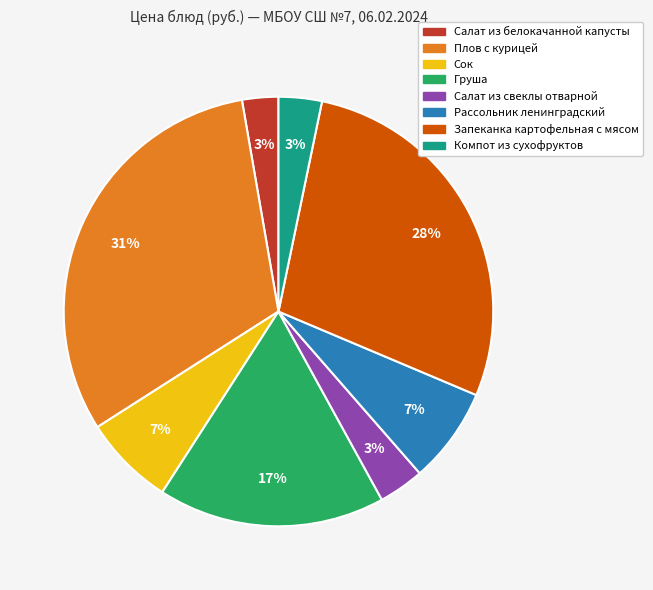

How many slices are in this pie chart?

8